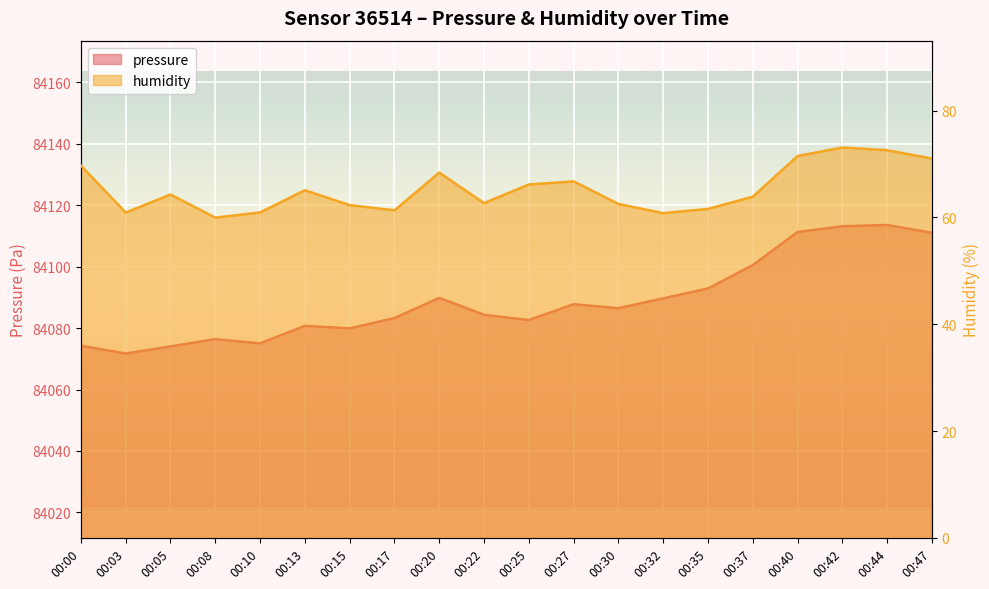

What is the total value across all series at 00:42?

84186.2